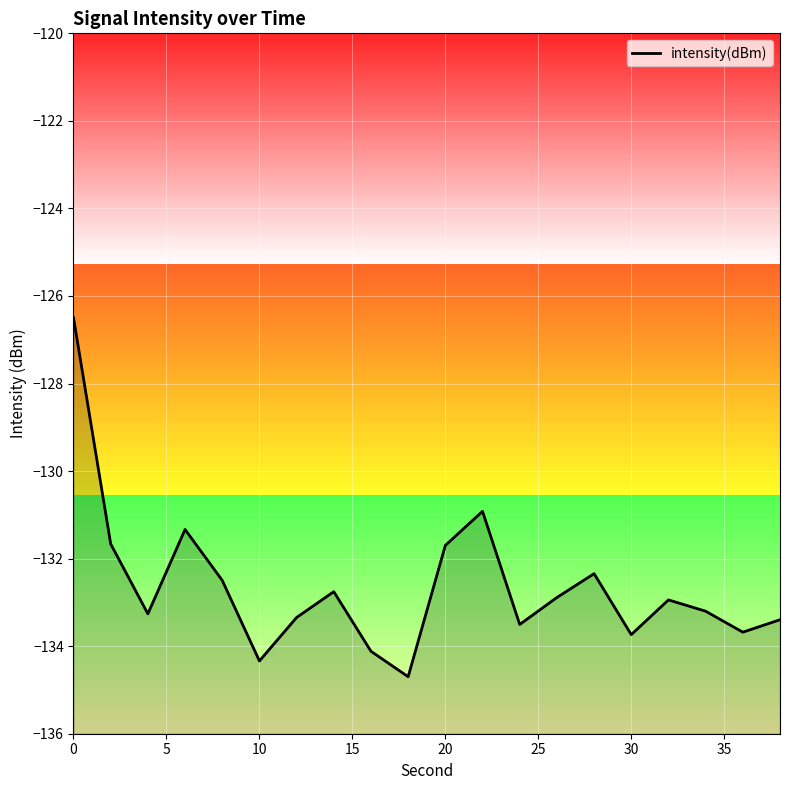

How many points are lower than both their immediate neighbors (excluding endpoints)?

6